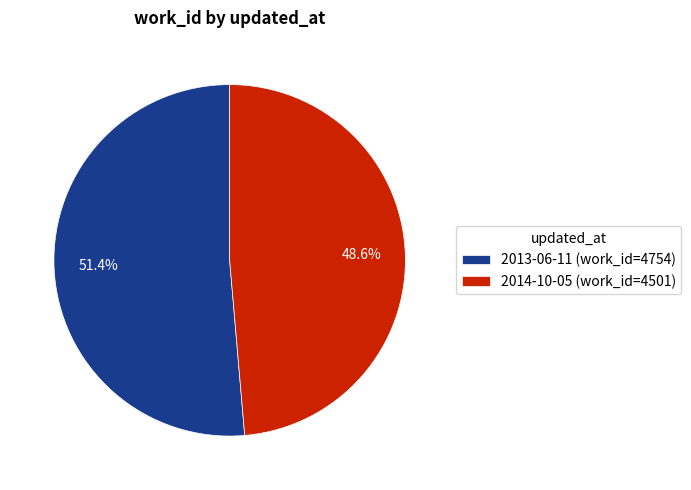

Is there any slice that represents more than half of the pie?

Yes